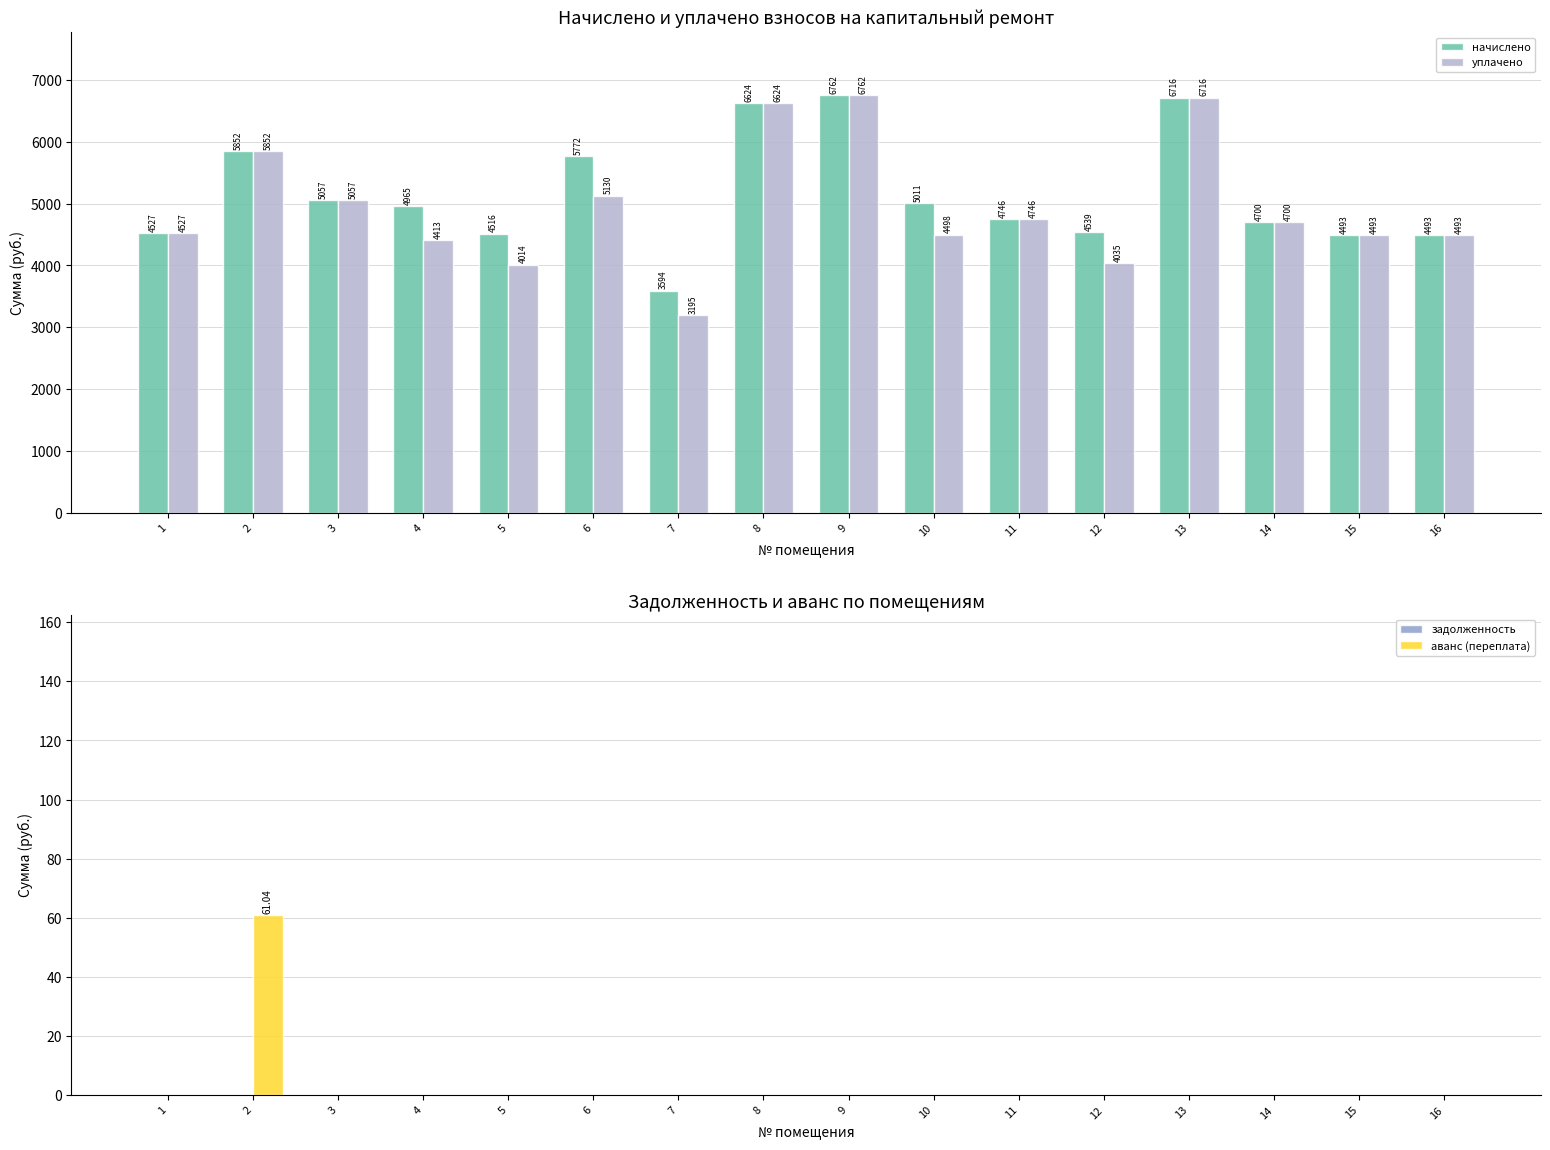

Where is уплачено nearest to the value 4978?

3